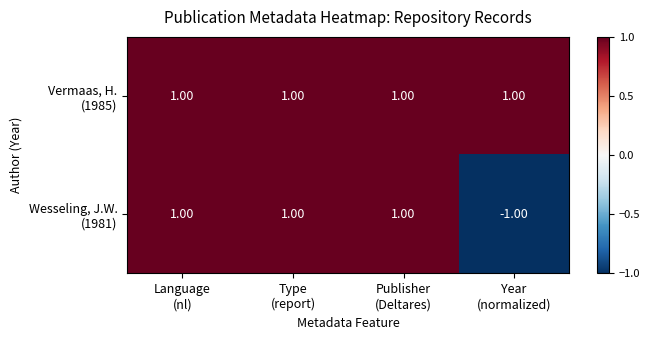

At how many categories does at least one series exceed 0?

4